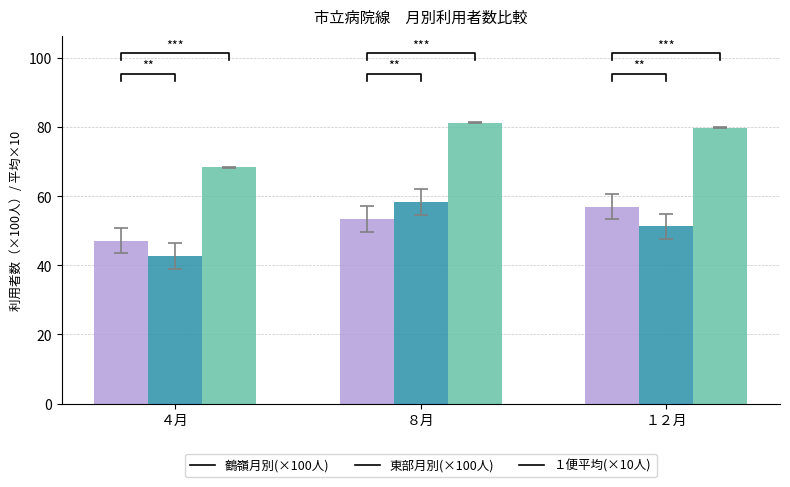

The １便平均(×10人) series shows 52.6 at １２月. True or false?

False